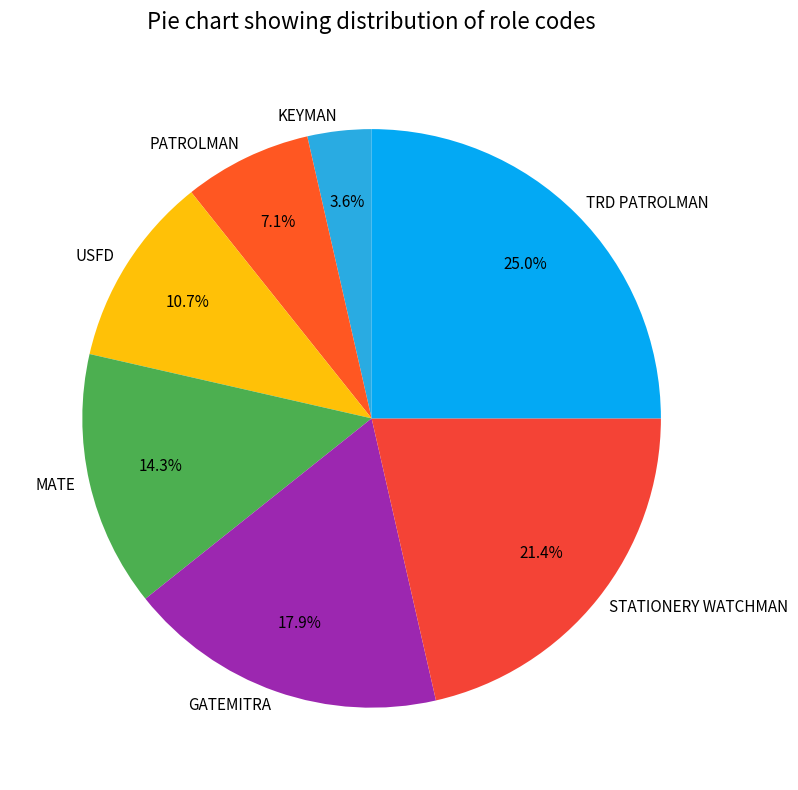

What portion of the pie excludes PATROLMAN?

92.9%